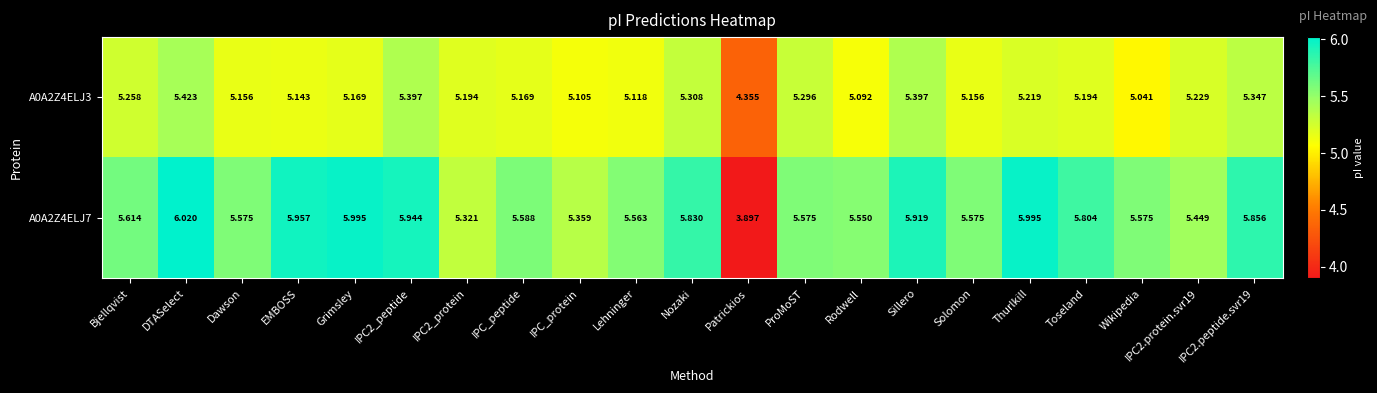

Which category has the lowest value in the A0A2Z4ELJ3 series?

Patrickios